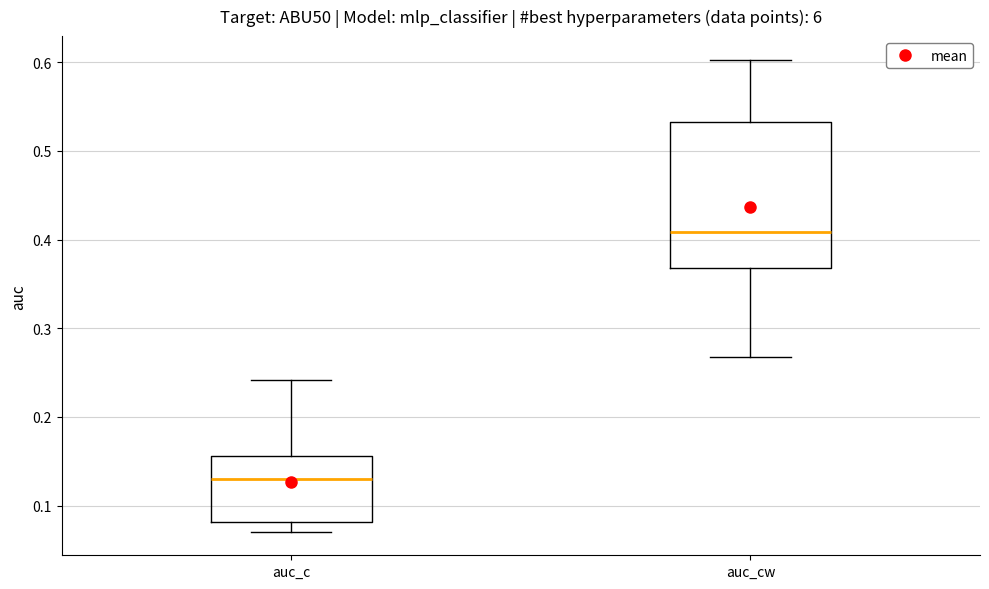

Which box is the tallest, from its lower edge to its upper edge?

auc_cw